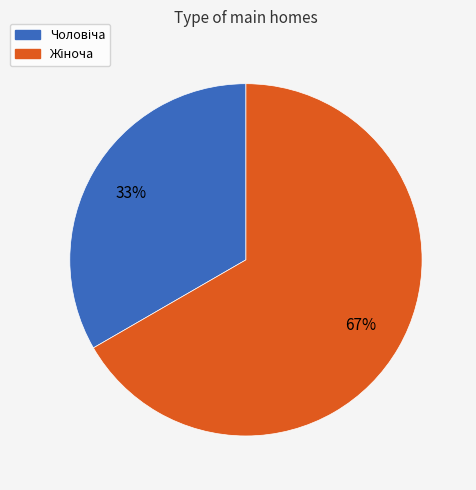

Is there a majority slice in this chart?

Yes